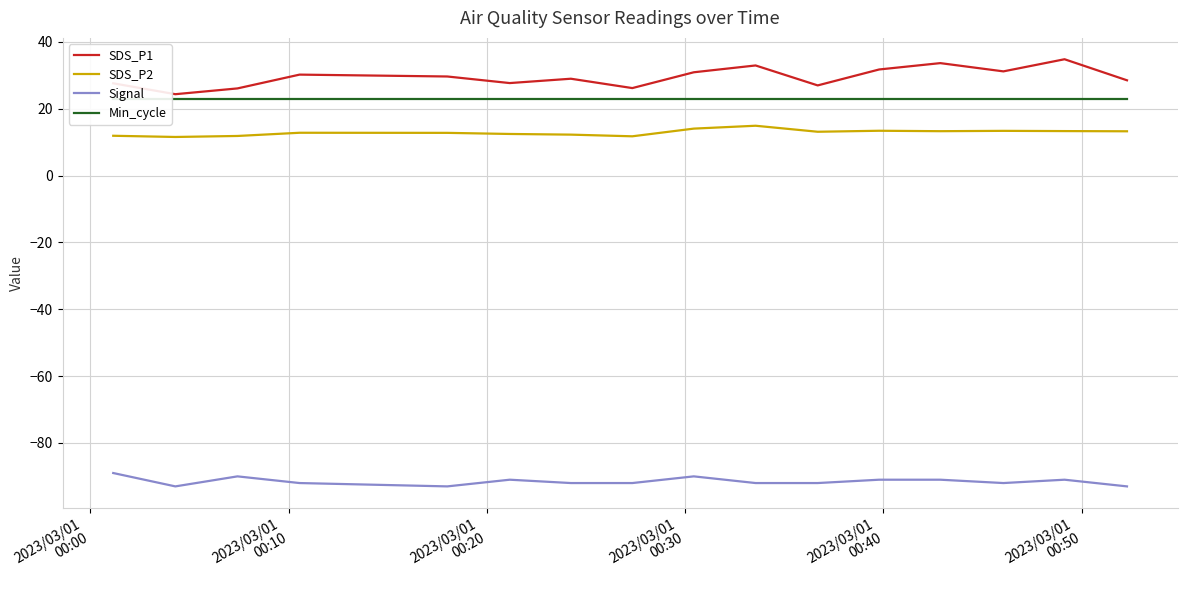

What is the highest value of the Signal series?

-89.0